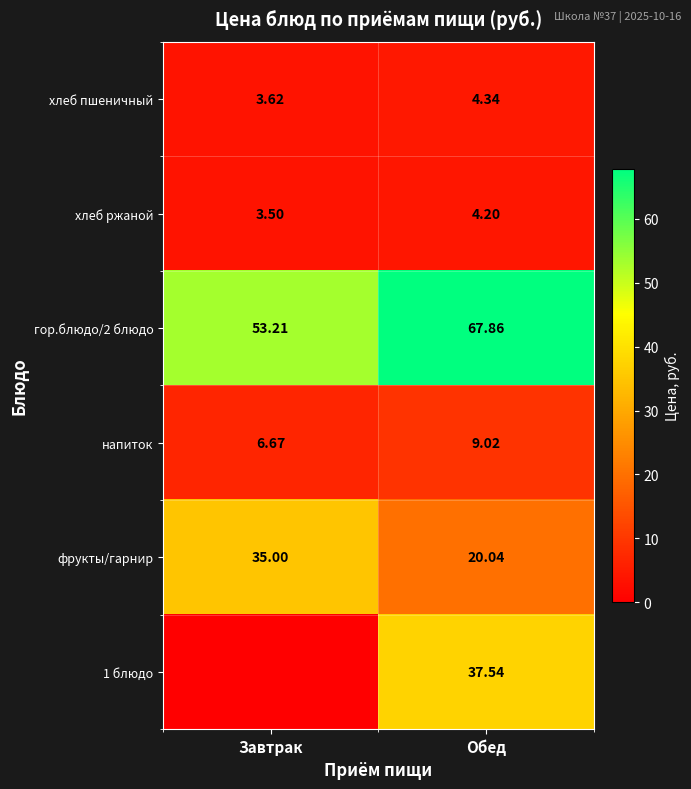

At which category does the chart reach its minimum across all series?

Завтрак